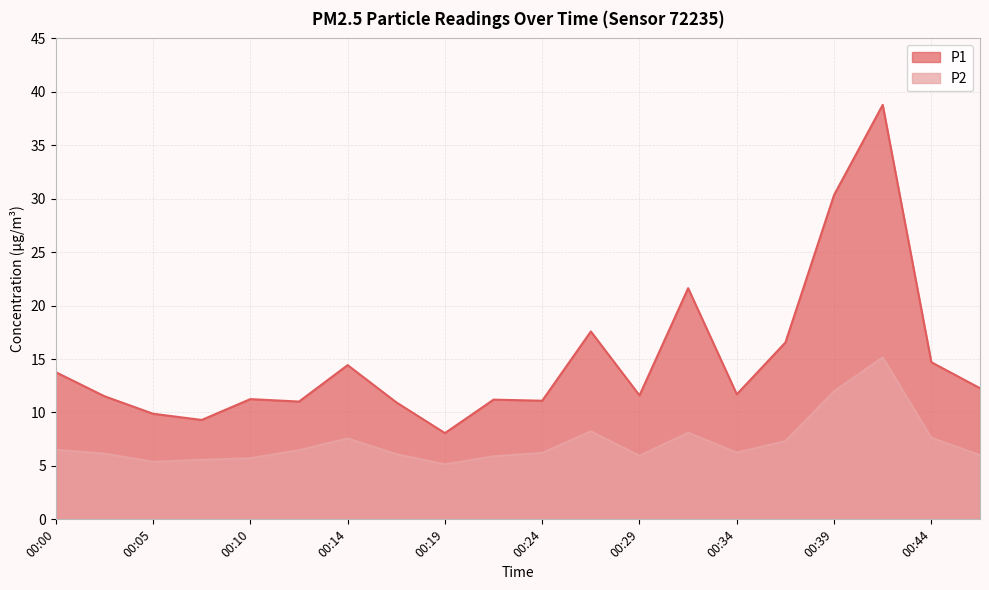

In P2, how many points are lower than both neighbors (excluding endpoints)?

4